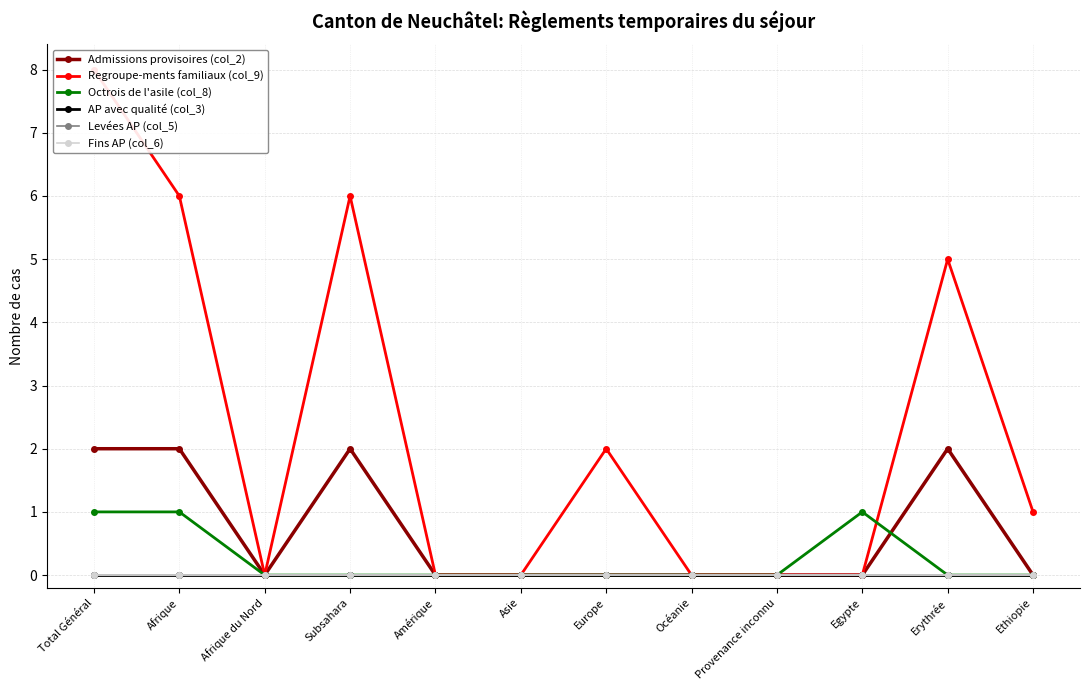

The value of AP avec qualité (col_3) at Ethiopie is 0. True or false?

True